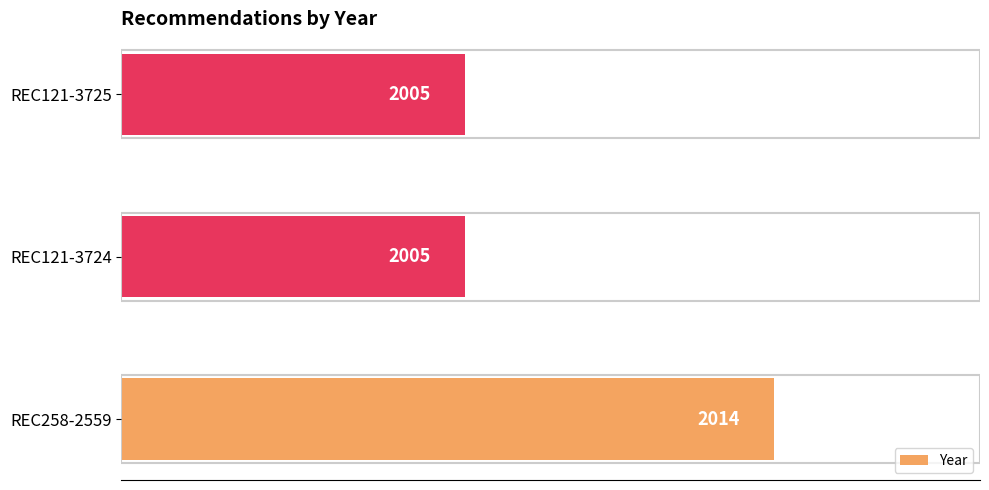

Read the value at REC121-3724.

2005